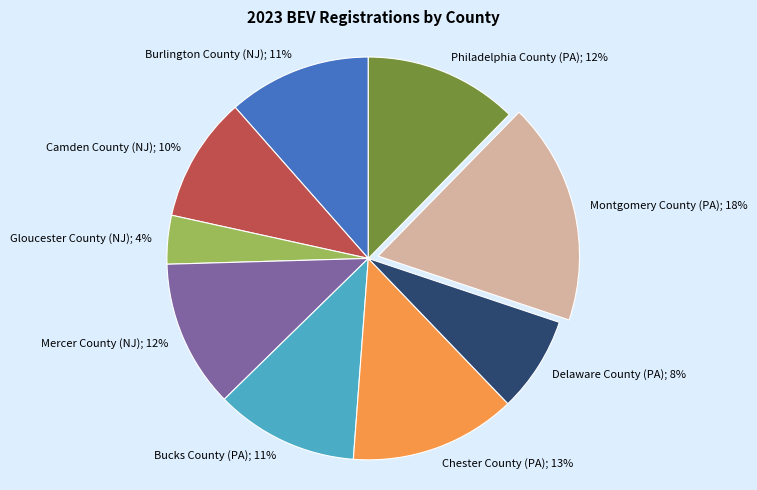

To the nearest percent, what is the average slice percentage?

11%